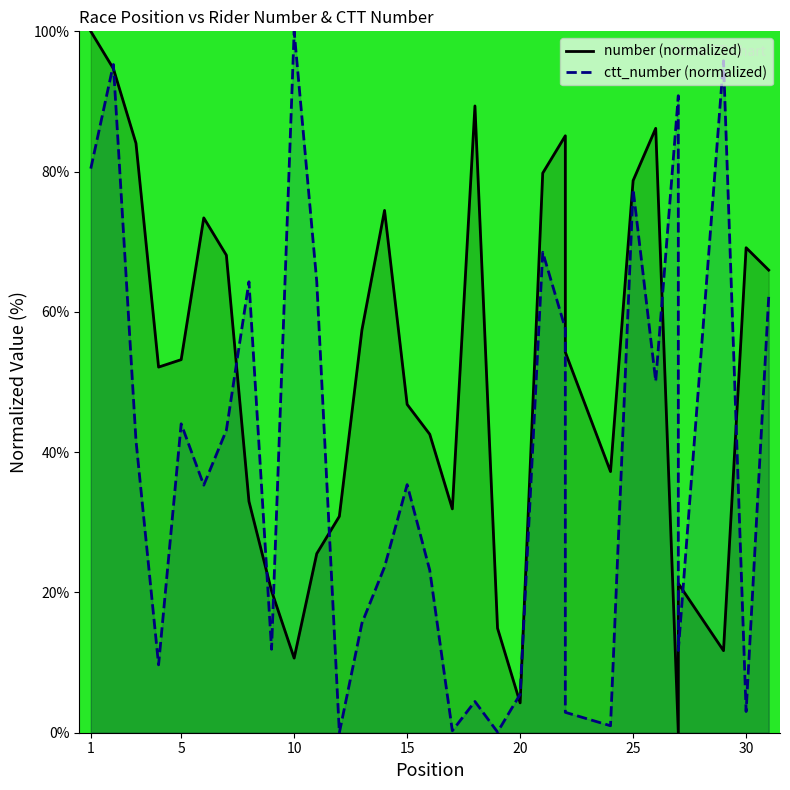

At which label does ctt_number (normalized) first exceed 35?

1